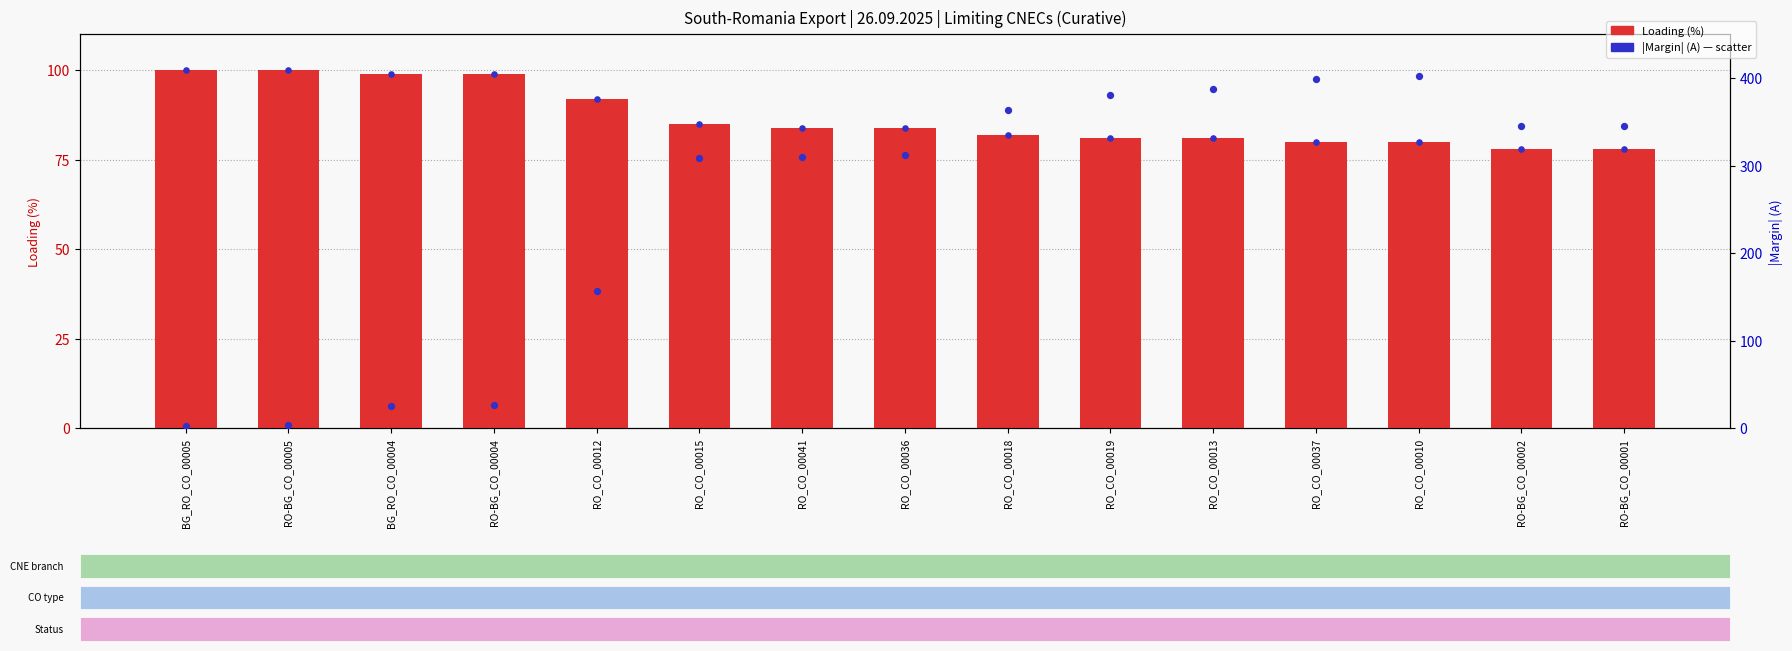

At how many categories does at least one series exceed 334?

7